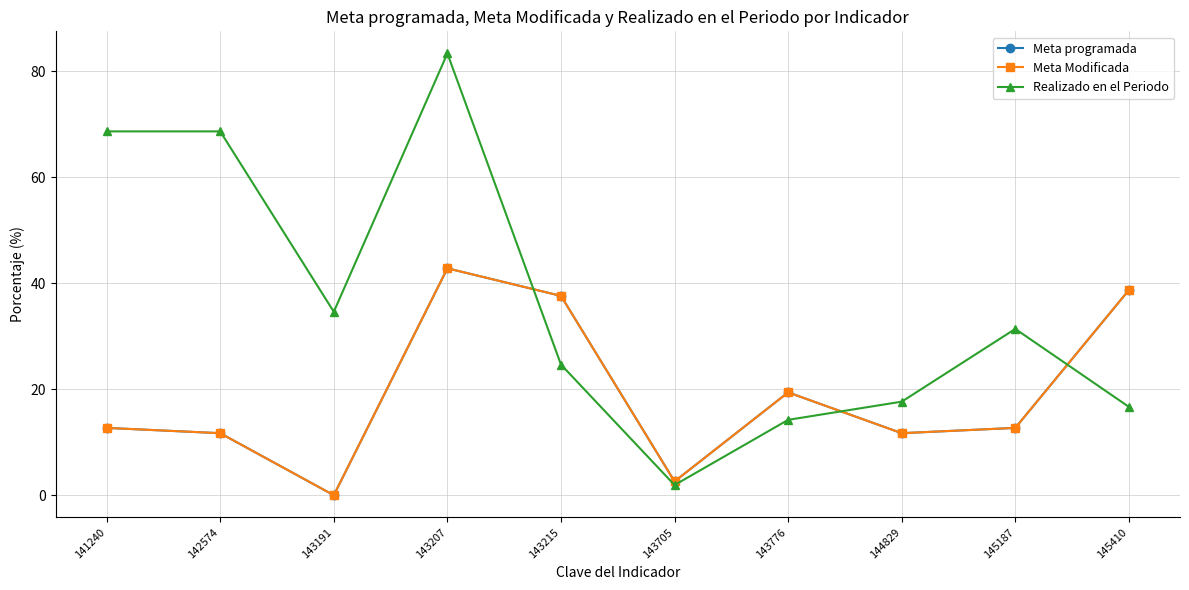

Is this an area chart (filled region under the line)?

No